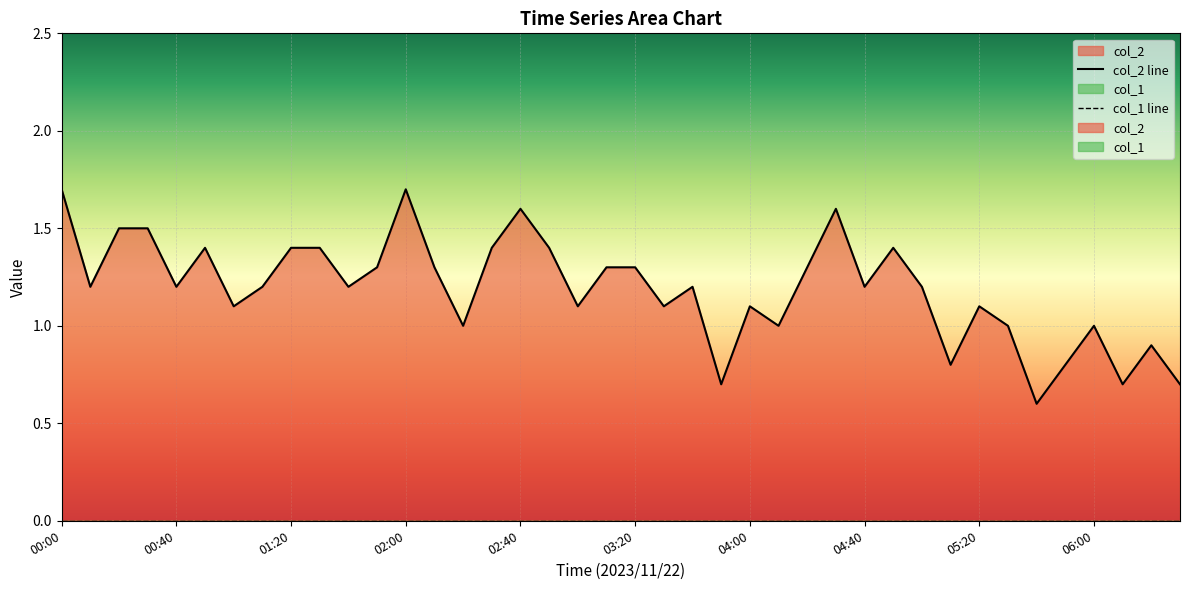

How many values are below 1?

7